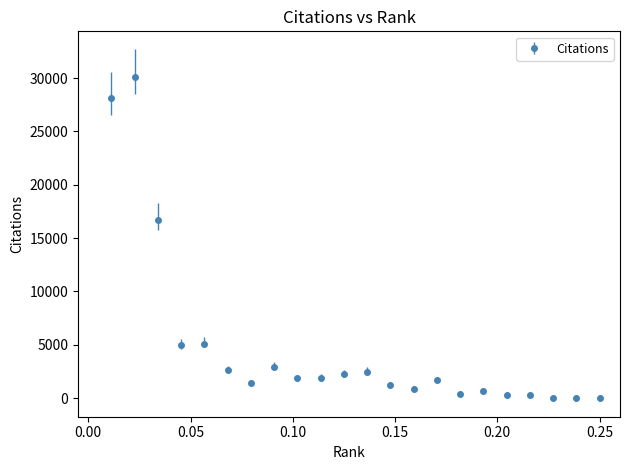

What is the difference between the second highest and minimum values?

28087